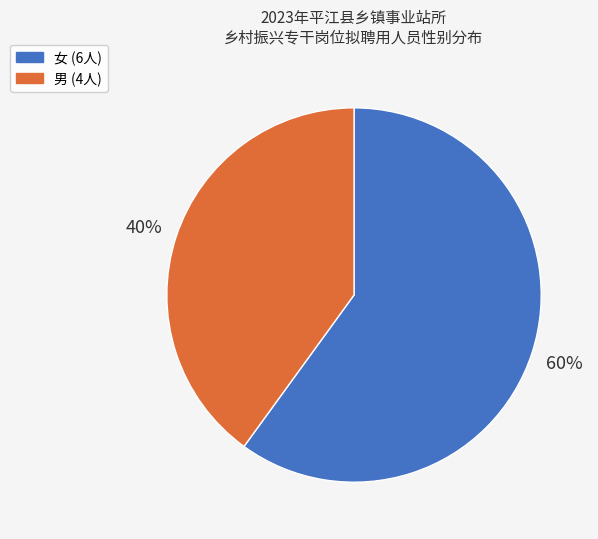

Count the number of slices in the pie.

2